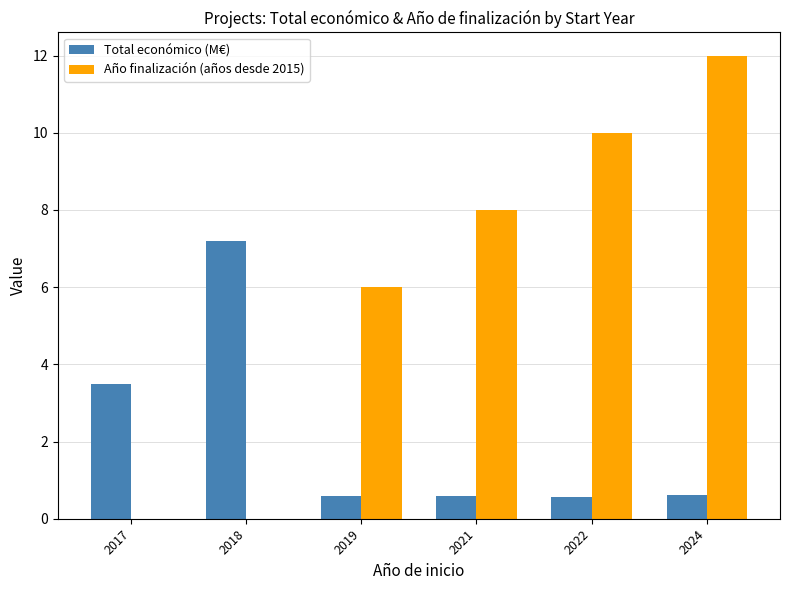

What is the sum of all Total económico (M€) values?

13.0